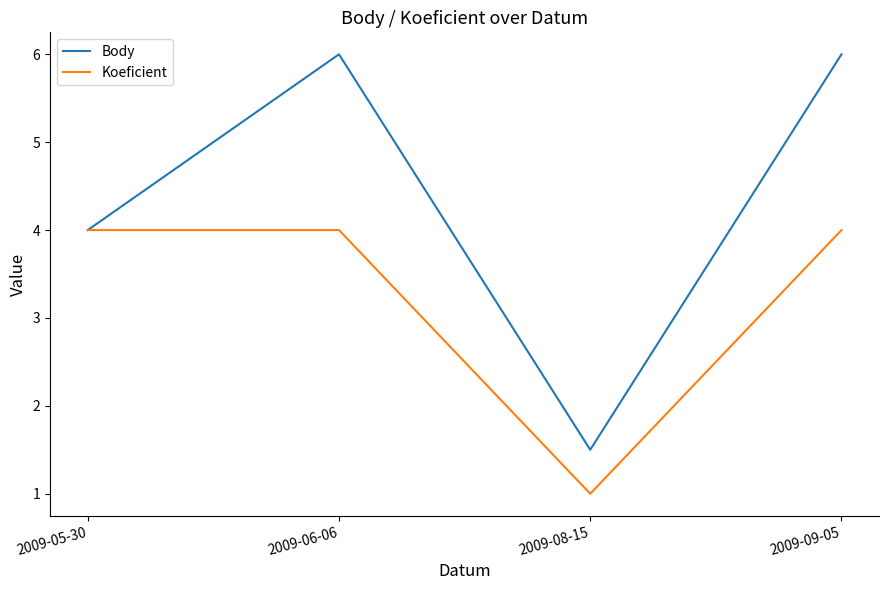

Is this an area chart (filled region under the line)?

No